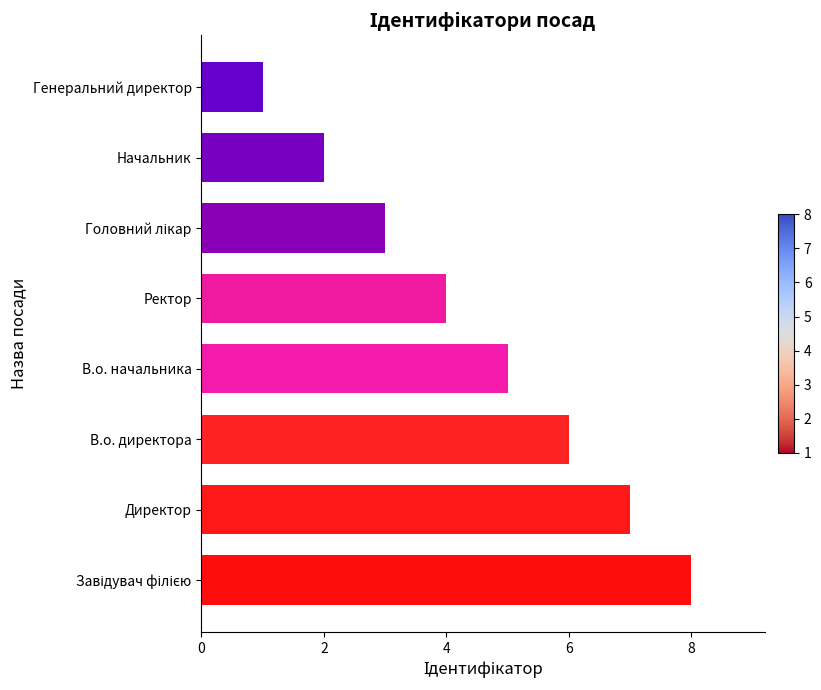

What is the change in value from В.о. директора to Начальник?

-4